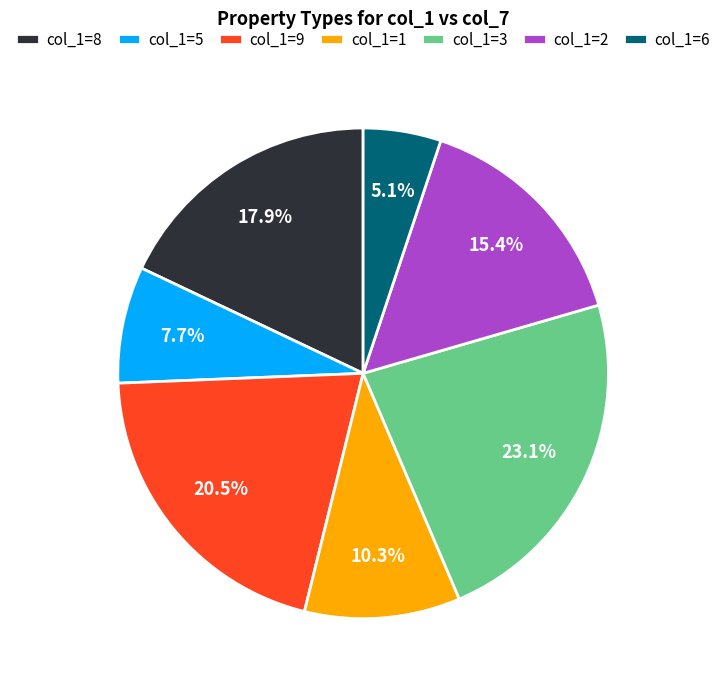

Approximately how many times larger is the value at col_1=2 compared to col_1=8?

0.9